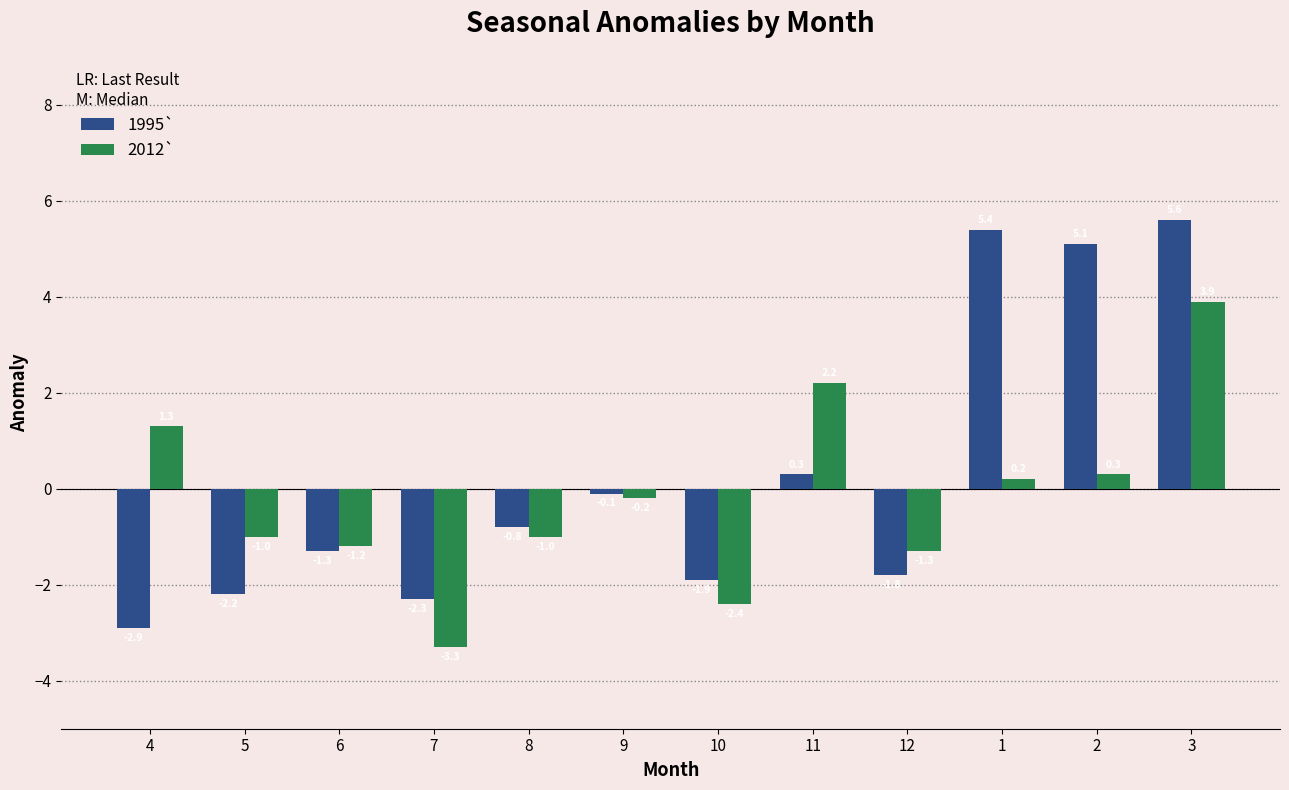

What is the value of the 2012` bar at the 10th from the left?

0.2